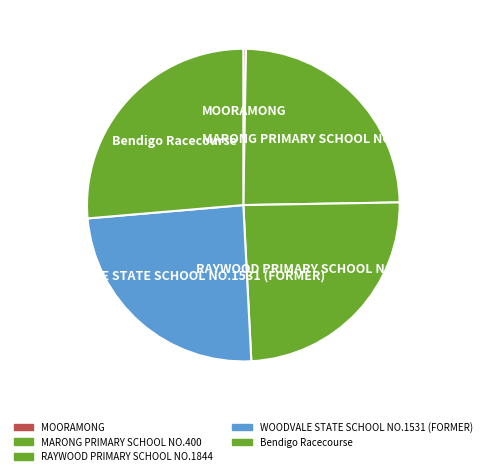

Approximately how many times larger is the value at Bendigo Racecourse compared to MARONG PRIMARY SCHOOL NO.400?

1.1